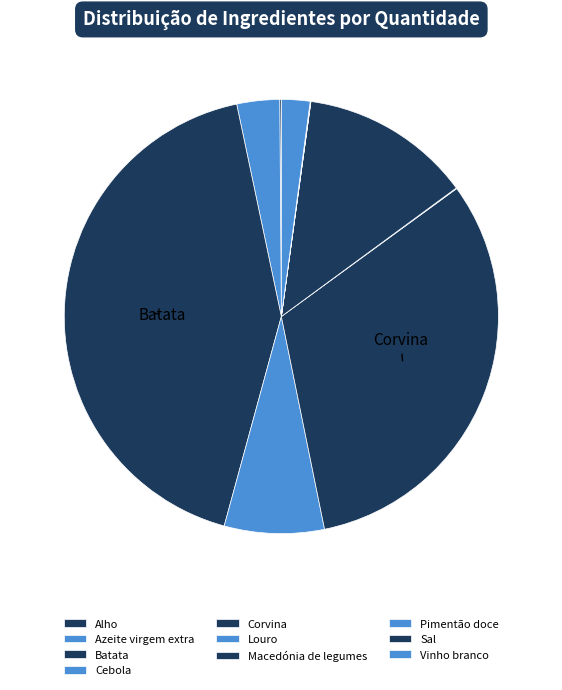

Does Corvina account for over 50% of the chart?

No